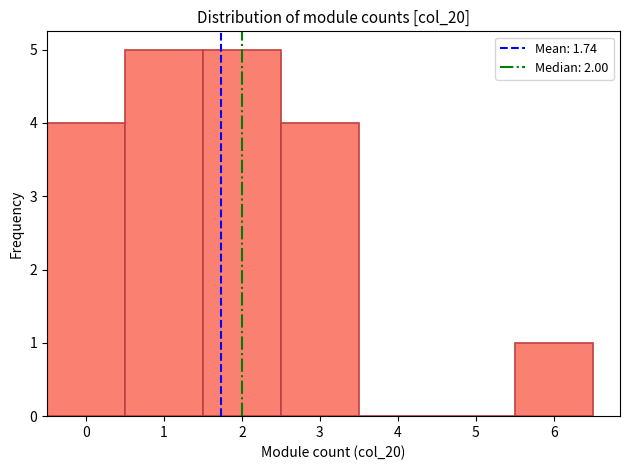

Reading left to right, list every bar in this chart as the range it spans on the x-axis followed by its height. The values are not printed on the chart, so give them approximately, as read against the axis.

-0.5 to 0.5: 4
0.5 to 1.5: 5
1.5 to 2.5: 5
2.5 to 3.5: 4
3.5 to 4.5: 0
4.5 to 5.5: 0
5.5 to 6.5: 1